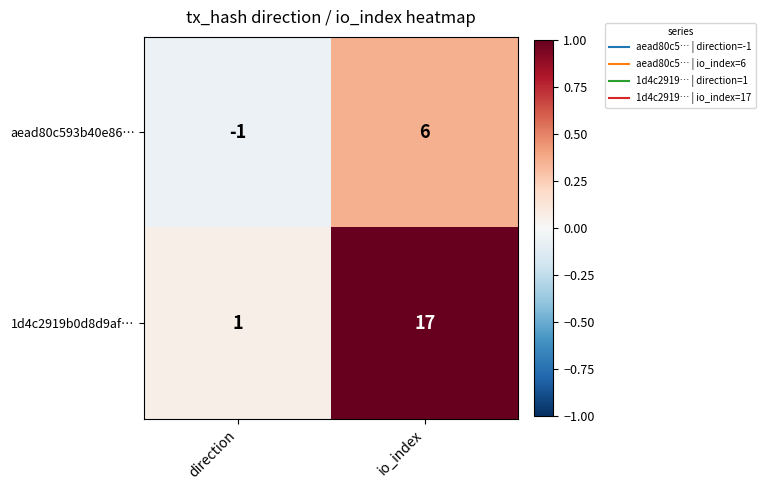

Which series has the largest total across all categories?

1d4c2919b0d8d9af…